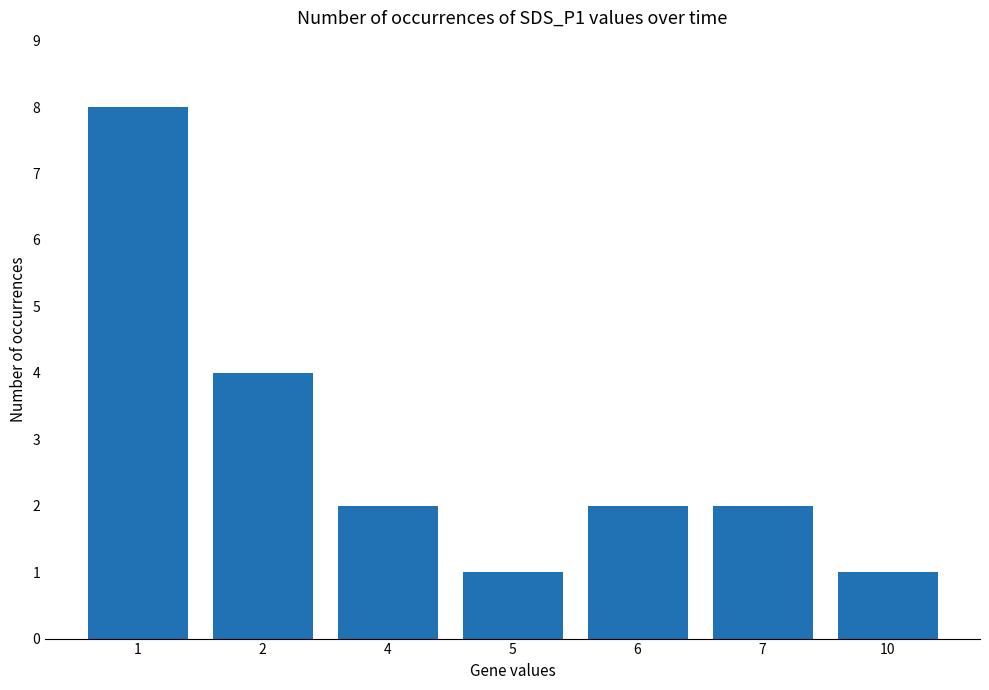

Reading right to left, what are all the values shown in this chart?

10=1	7=2	6=2	5=1	4=2	2=4	1=8